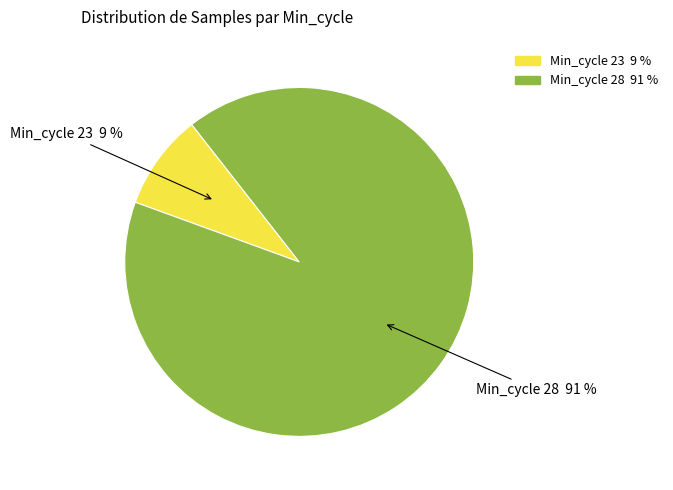

How many segments does this pie chart have?

2